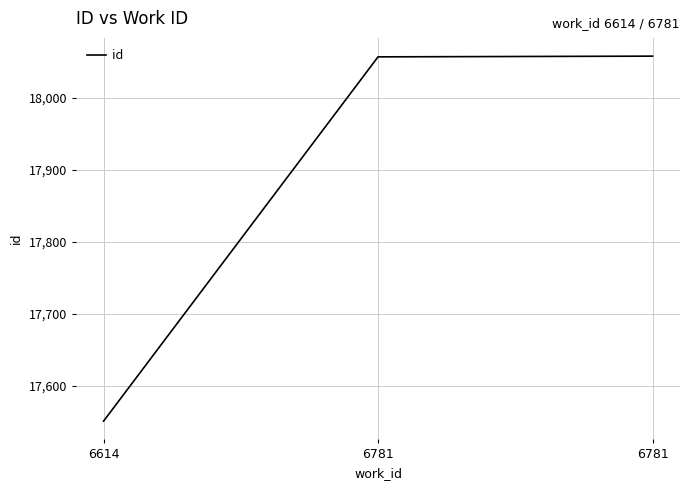

Count the number of data series in this chart.

1